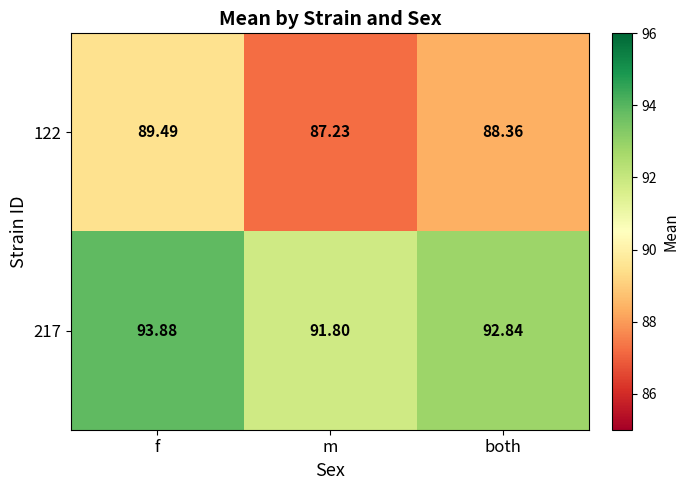

Which category has the highest value in the 217 series?

f